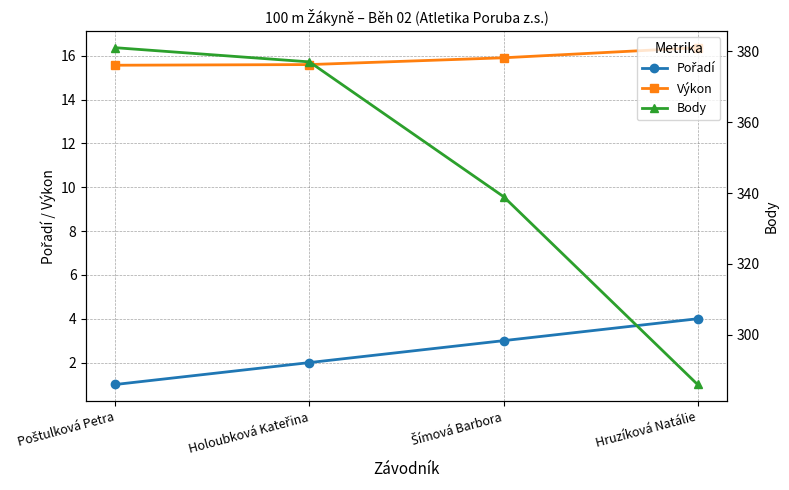

Is the value of Pořadí at Hruzíková Natálie greater than the value of Výkon at Holoubková Kateřina?

No